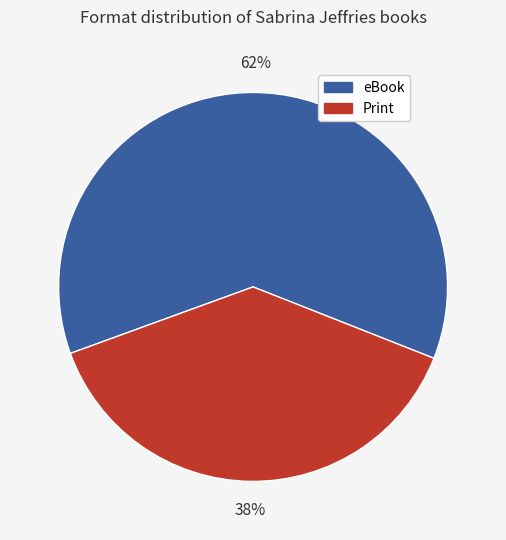

Is there a majority slice in this chart?

Yes